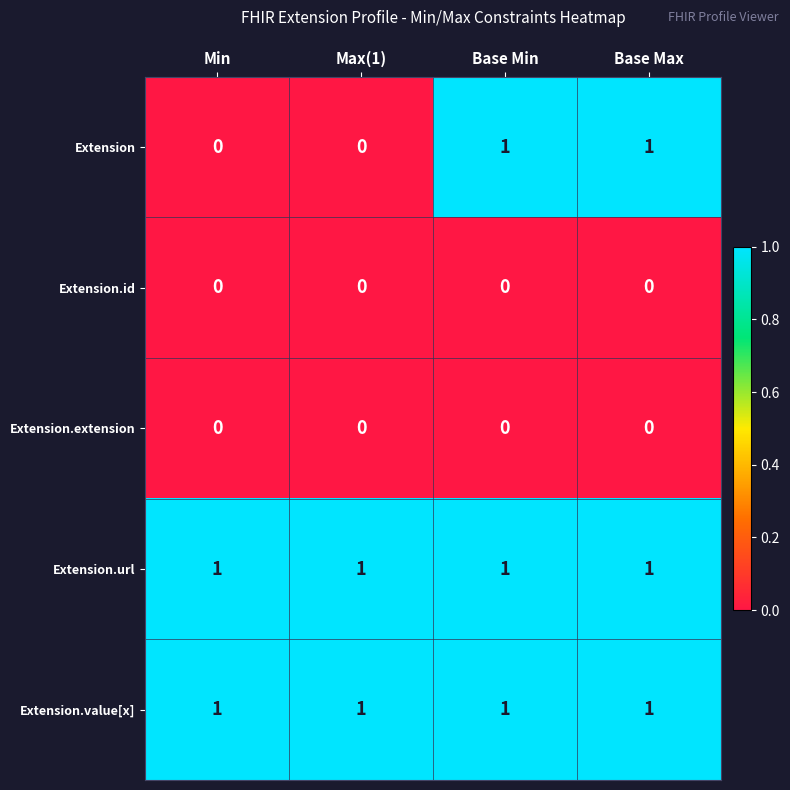

Between Max(1) and Base Max, which series saw the biggest shift?

Extension